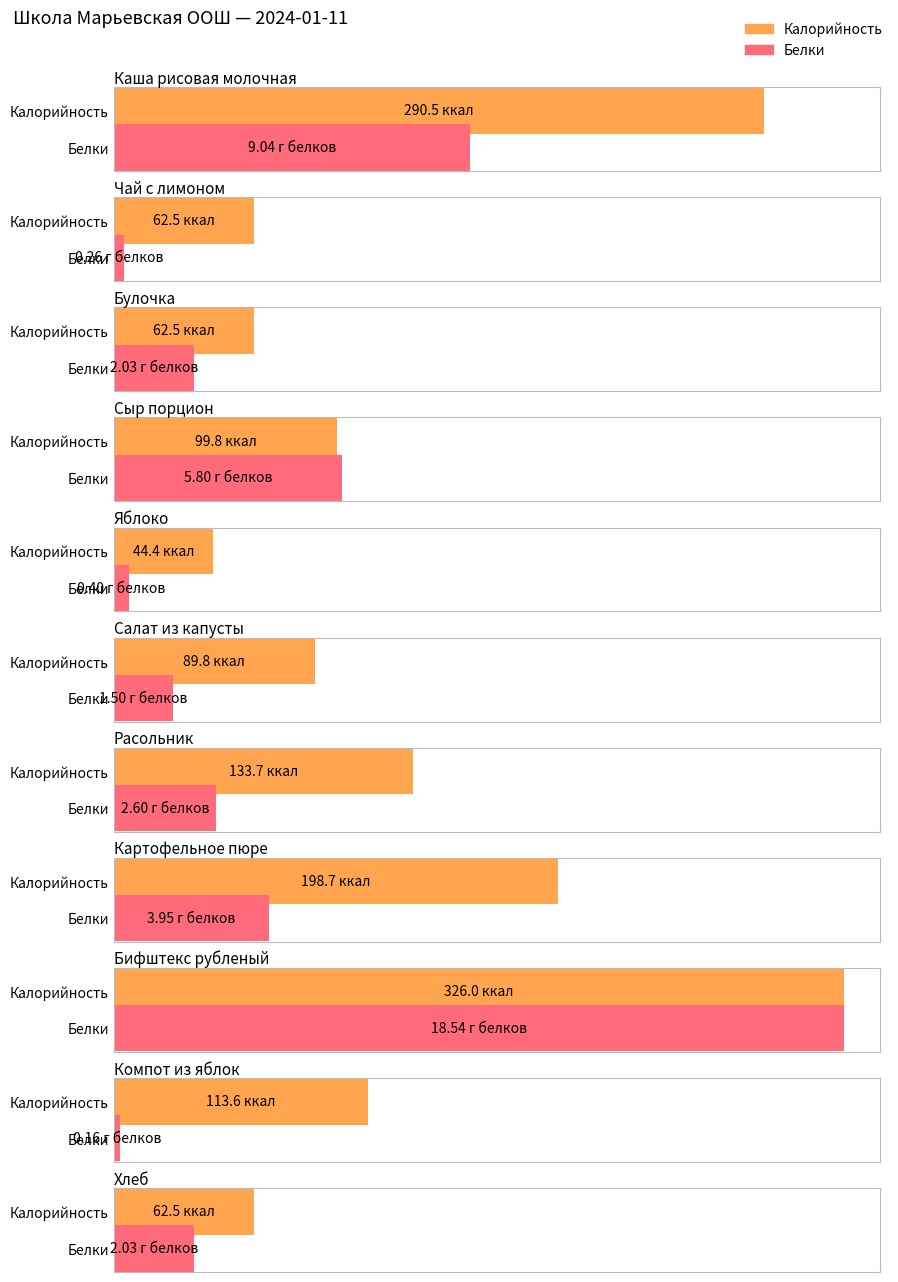

What is the difference between the maximum and minimum values in the Калорийность series?

281.6